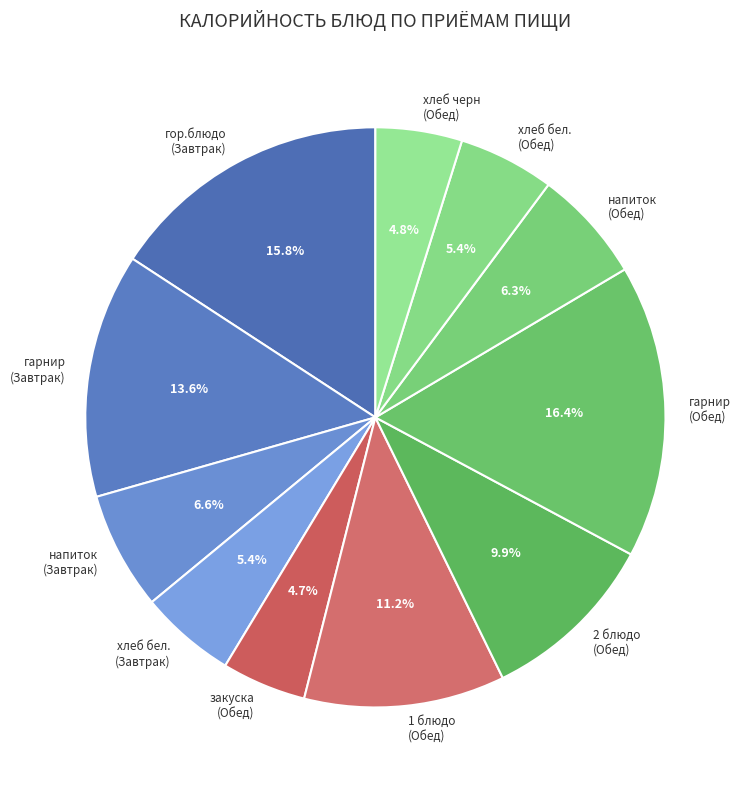

Count the number of slices in the pie.

11